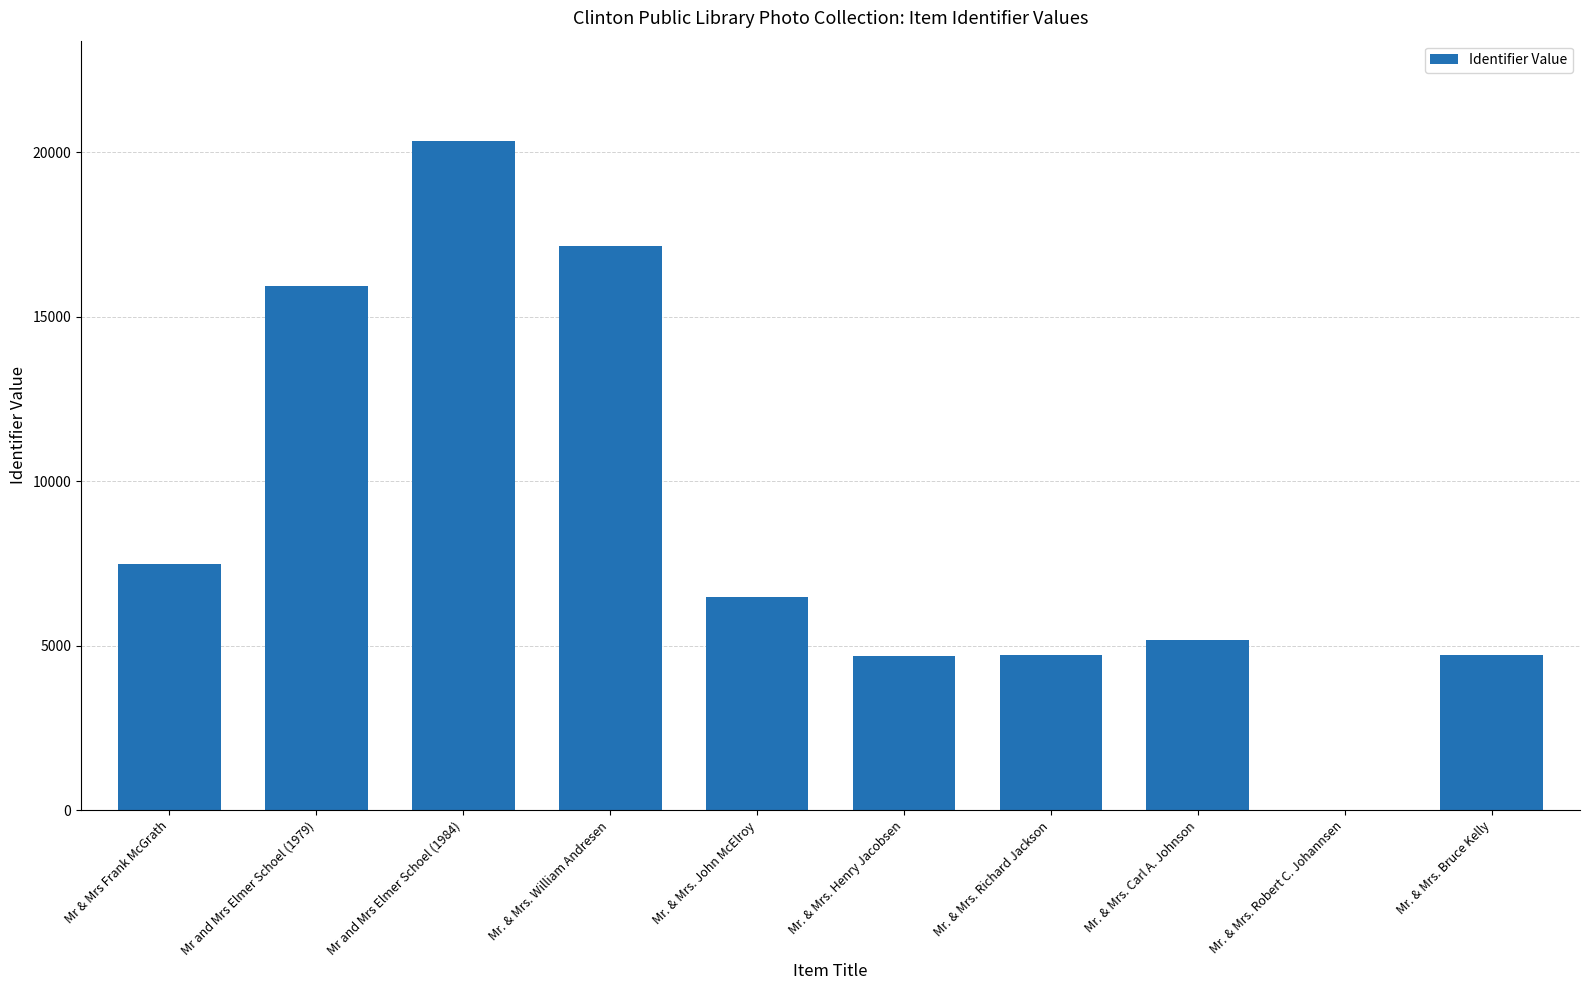

What is the change in value from Mr. & Mrs. William Andresen to Mr. & Mrs. Bruce Kelly?

-12420